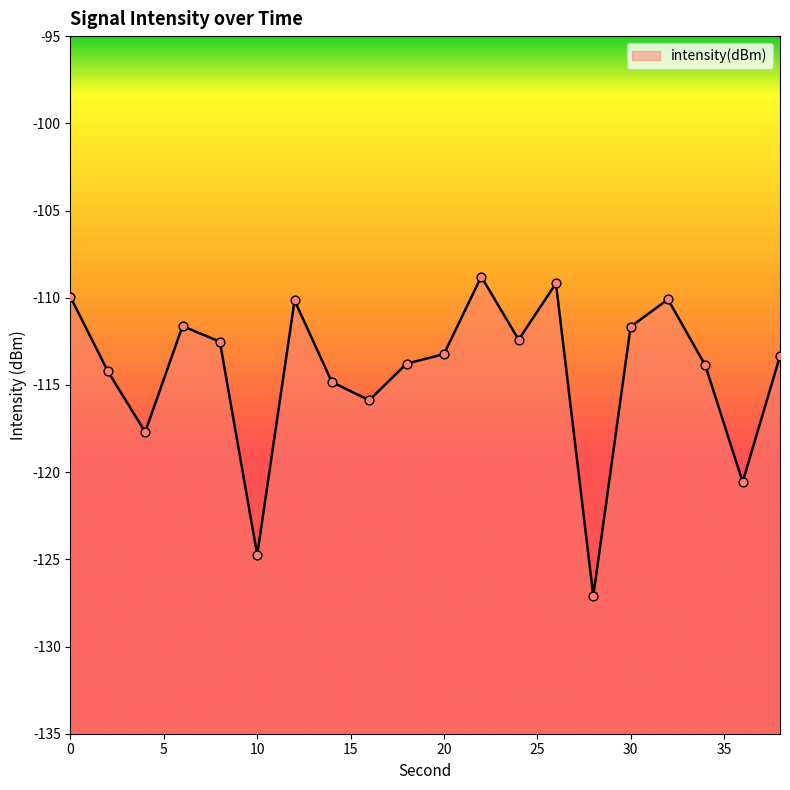

Between 2 and 10, which is larger?

2